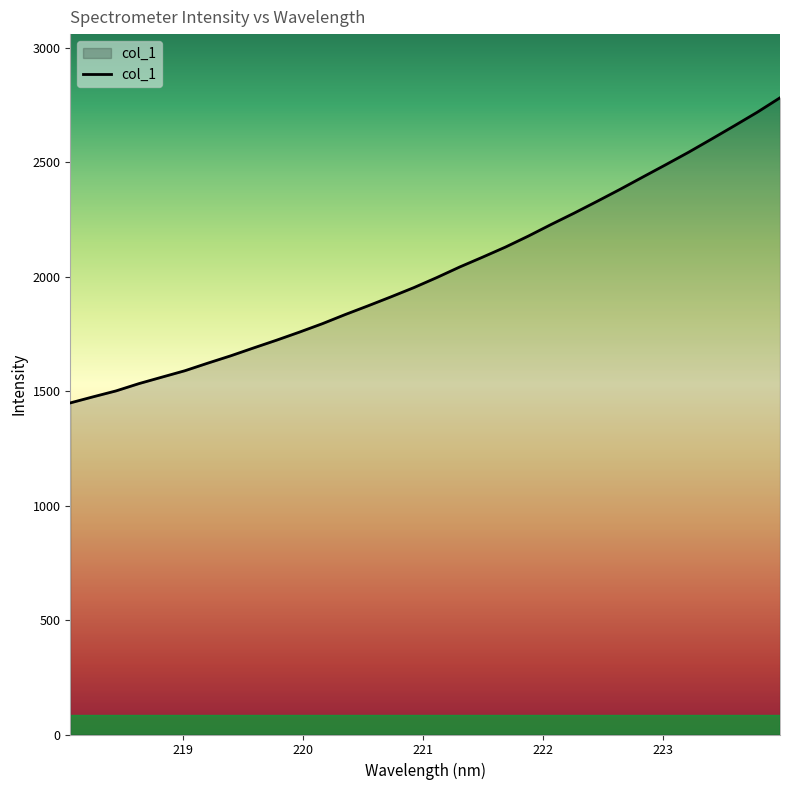

What is the smallest value displayed?

1448.1